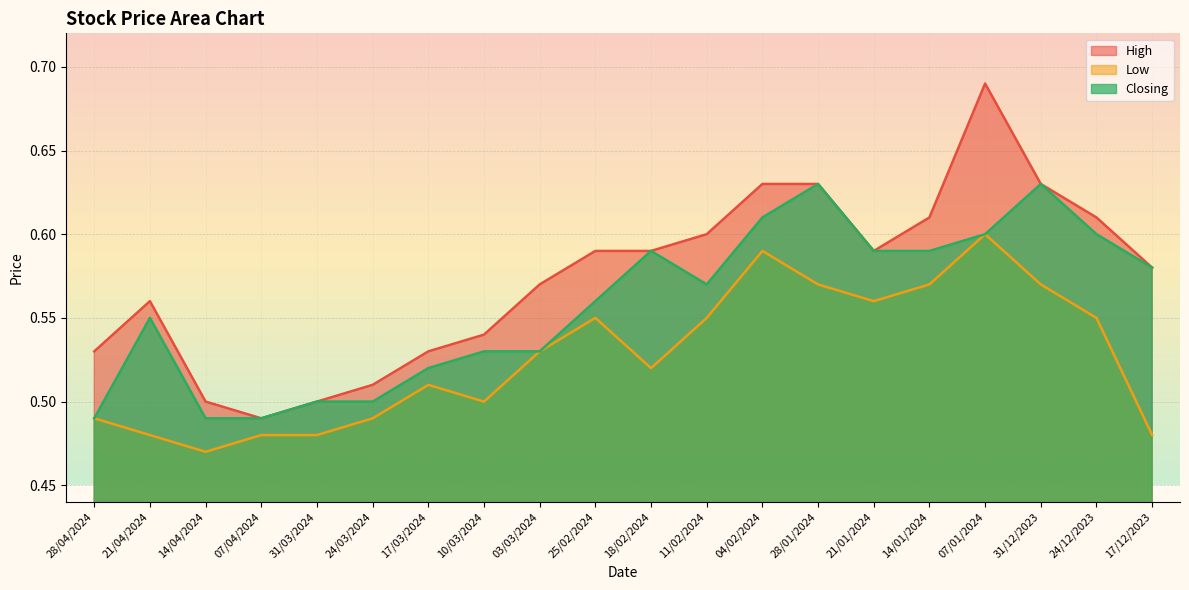

What is the sum of all Closing values?

11.2